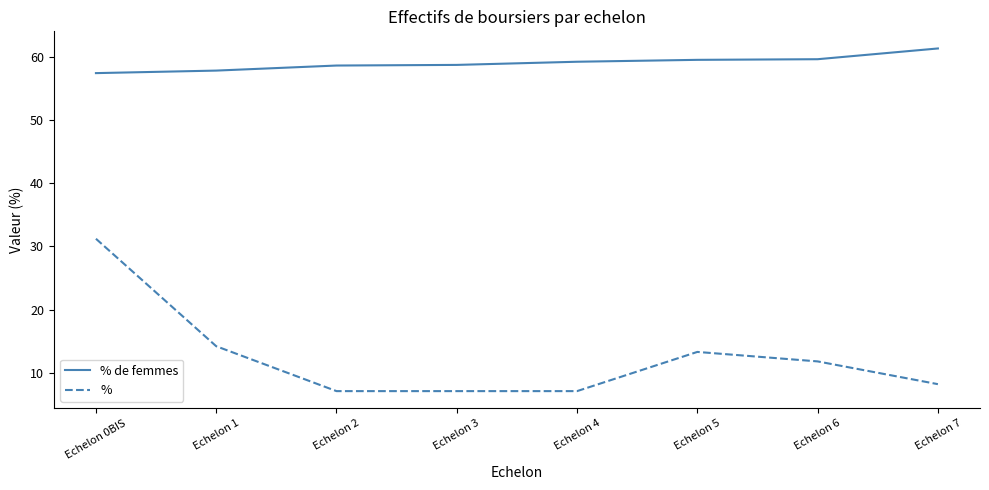

True or false: % de femmes and % cross at least once.

False